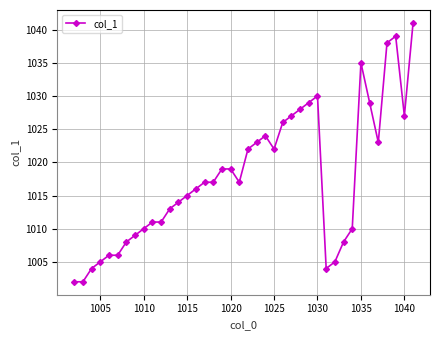

What is the minimum value shown in the chart?

1002